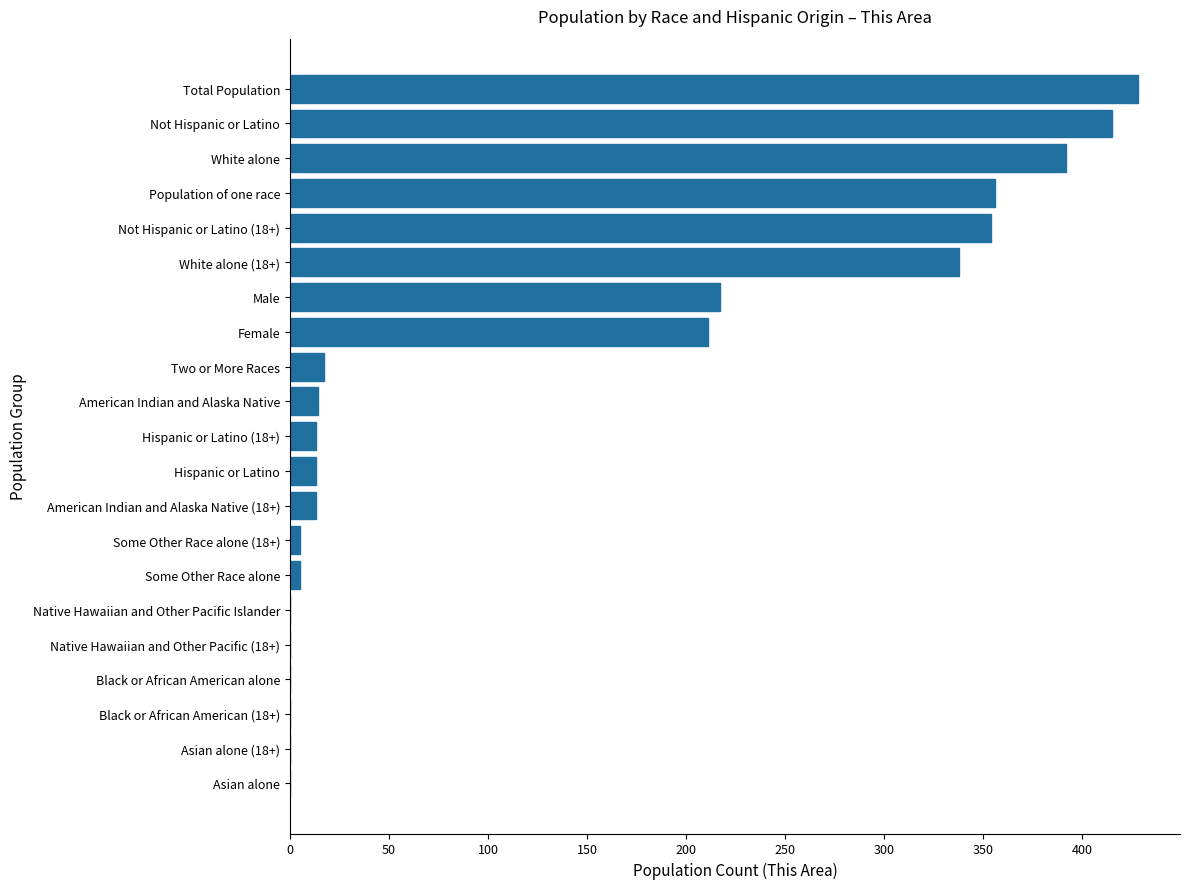

What is the change in value from White alone to Two or More Races?

-375